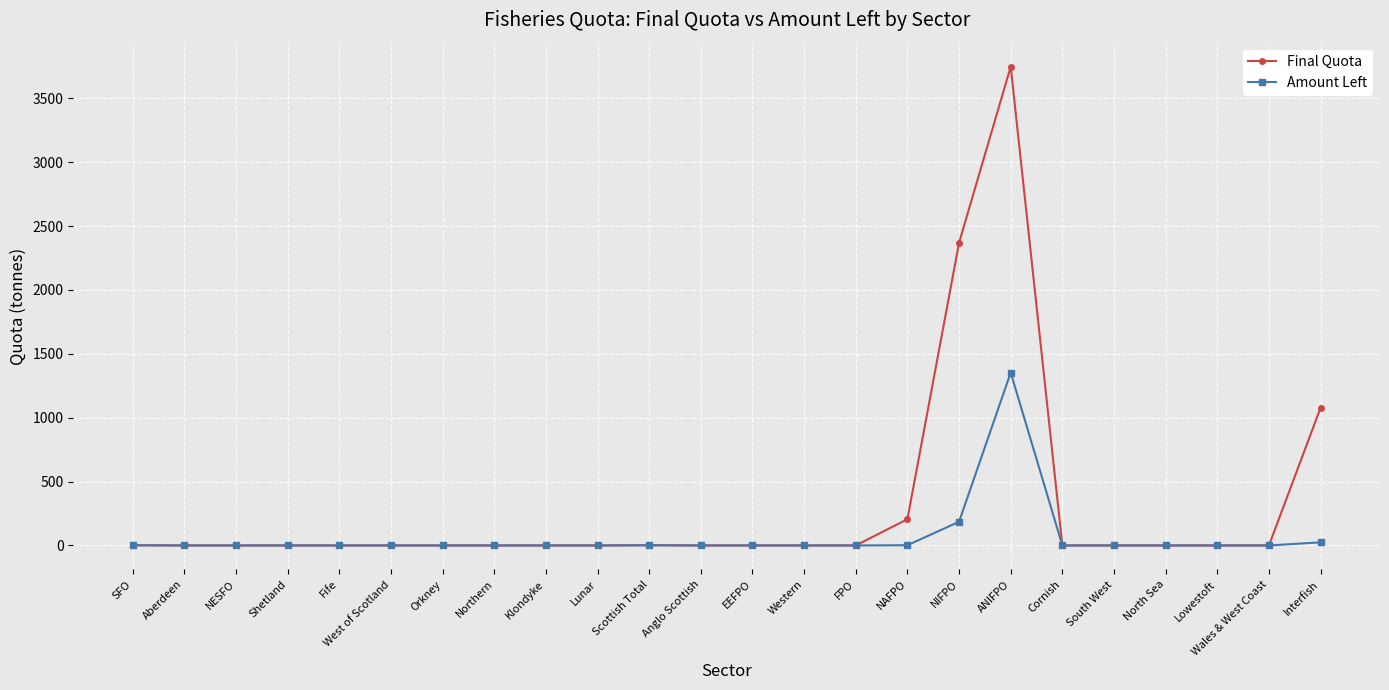

Which label corresponds to the largest value in the chart?

ANIFPO